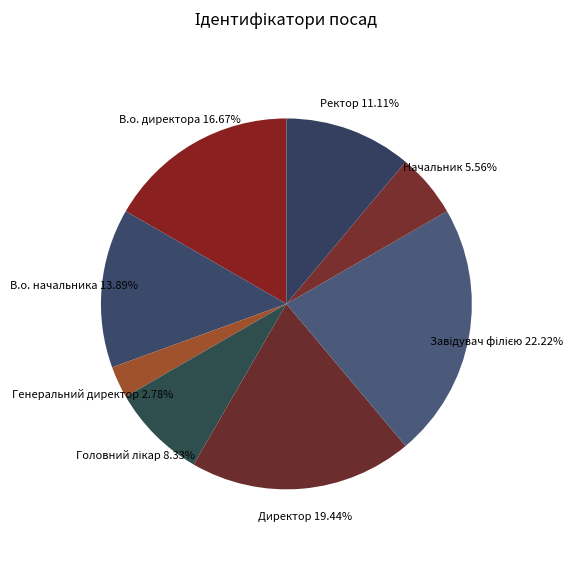

Which slice is the smallest?

Генеральний директор